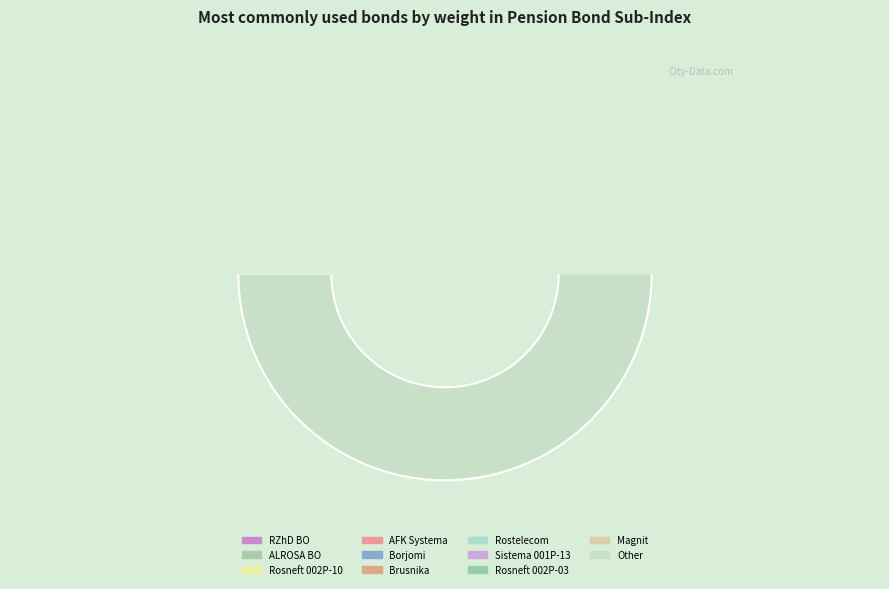

Is there any slice that represents more than half of the pie?

Yes